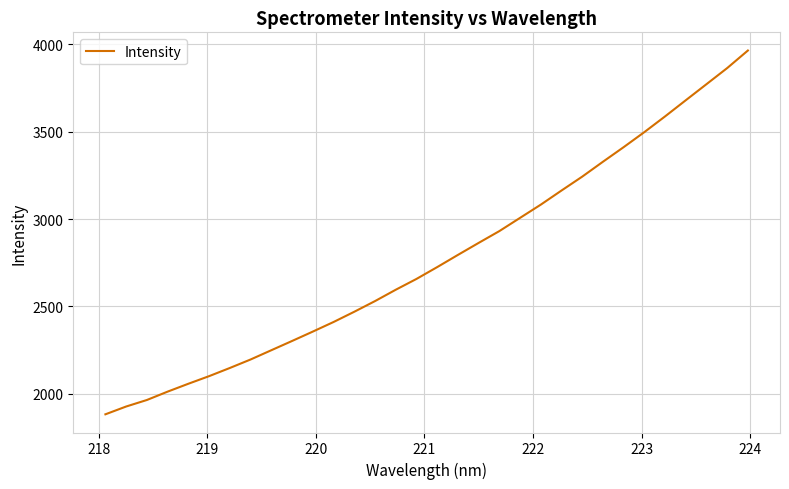

What is the maximum value shown in the chart?

3964.4